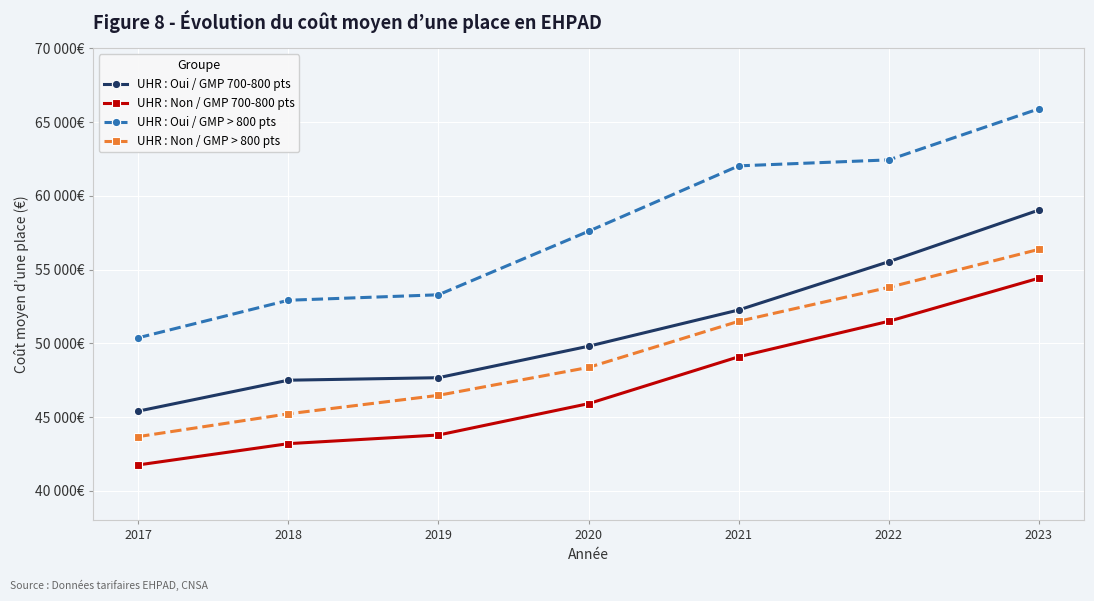

Reading right to left, transcribe all the data shown in this chart.

UHR : Oui / GMP 700-800 pts: 2023=59045.2	2022=55544.9	2021=52268.4	2020=49810.1	2019=47675.4	2018=47506.2	2017=45409.2
UHR : Non / GMP 700-800 pts: 2023=54426.2	2022=51502.8	2021=49095.8	2020=45917.3	2019=43789.5	2018=43203.9	2017=41760.3
UHR : Oui / GMP > 800 pts: 2023=65912.3	2022=62446.3	2021=62041.4	2020=57607.3	2019=53298.8	2018=52927.6	2017=50383.0
UHR : Non / GMP > 800 pts: 2023=56379.8	2022=53800.6	2021=51502.3	2020=48374.0	2019=46480.1	2018=45226.6	2017=43680.7